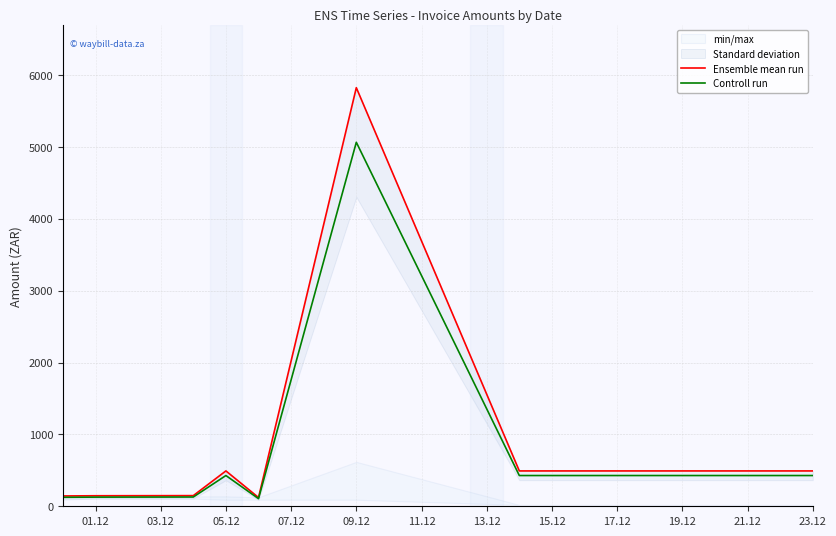

Which series has the widest spread of values?

Ensemble mean run